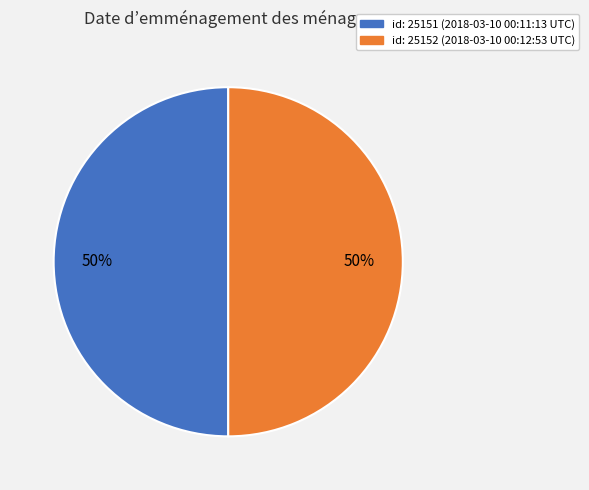

Count the number of slices in the pie.

2